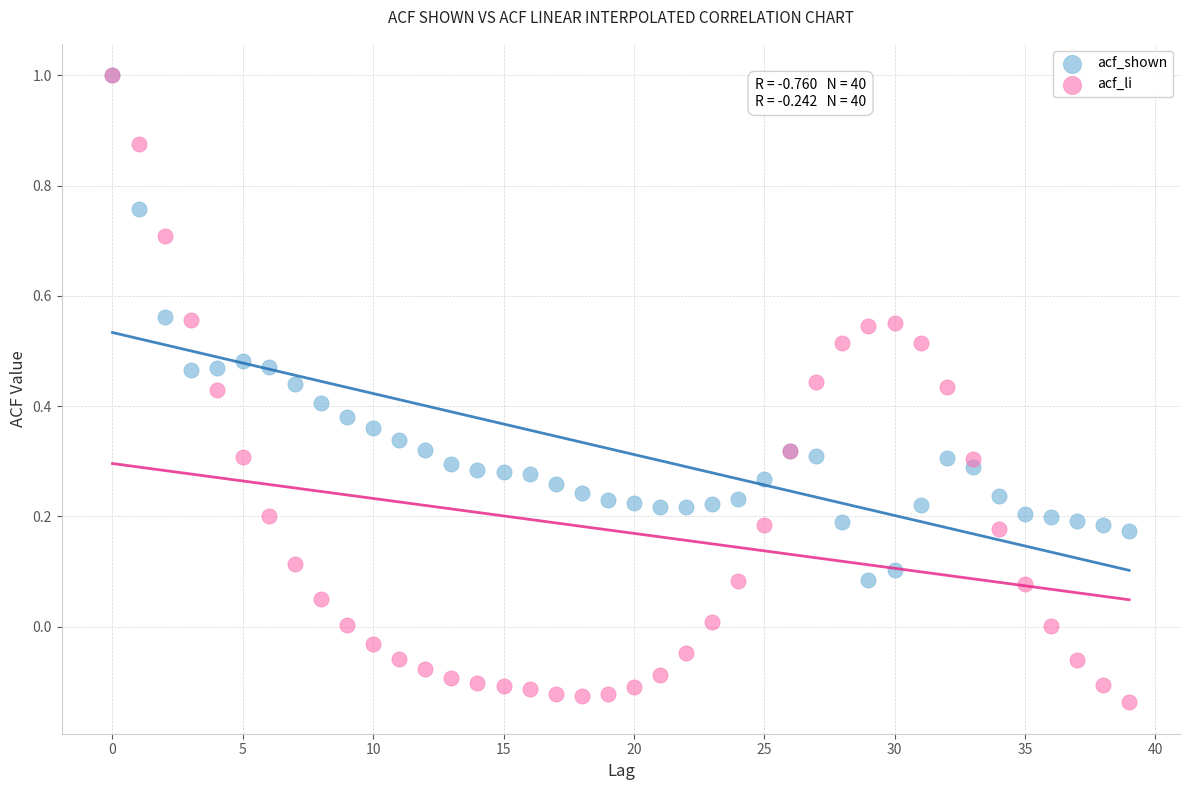

What are all the series names shown in the legend?

acf_shown, acf_li